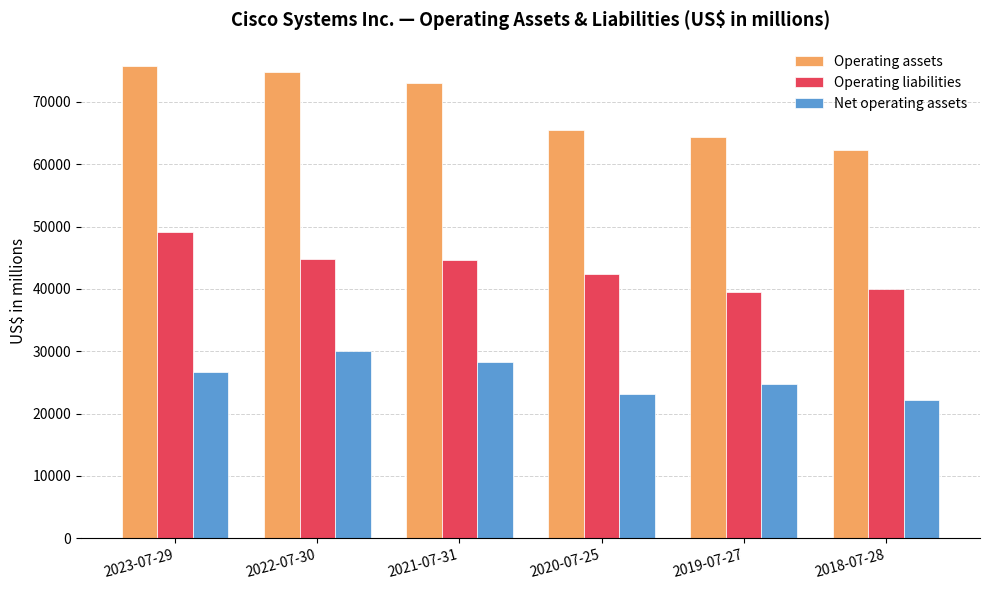

At how many categories does at least one series exceed 74295?

2